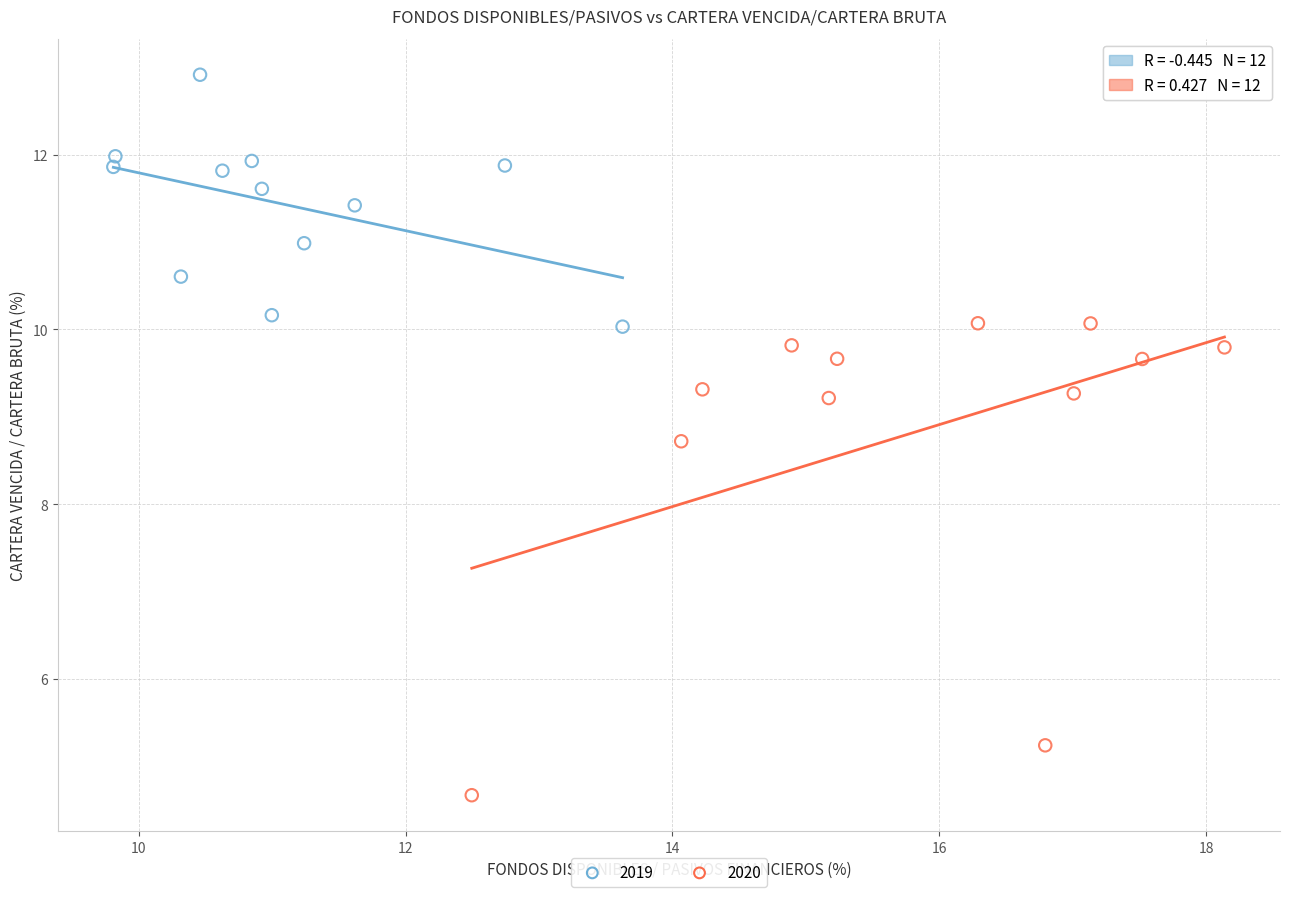

What are all the series names shown in the legend?

2019, 2020